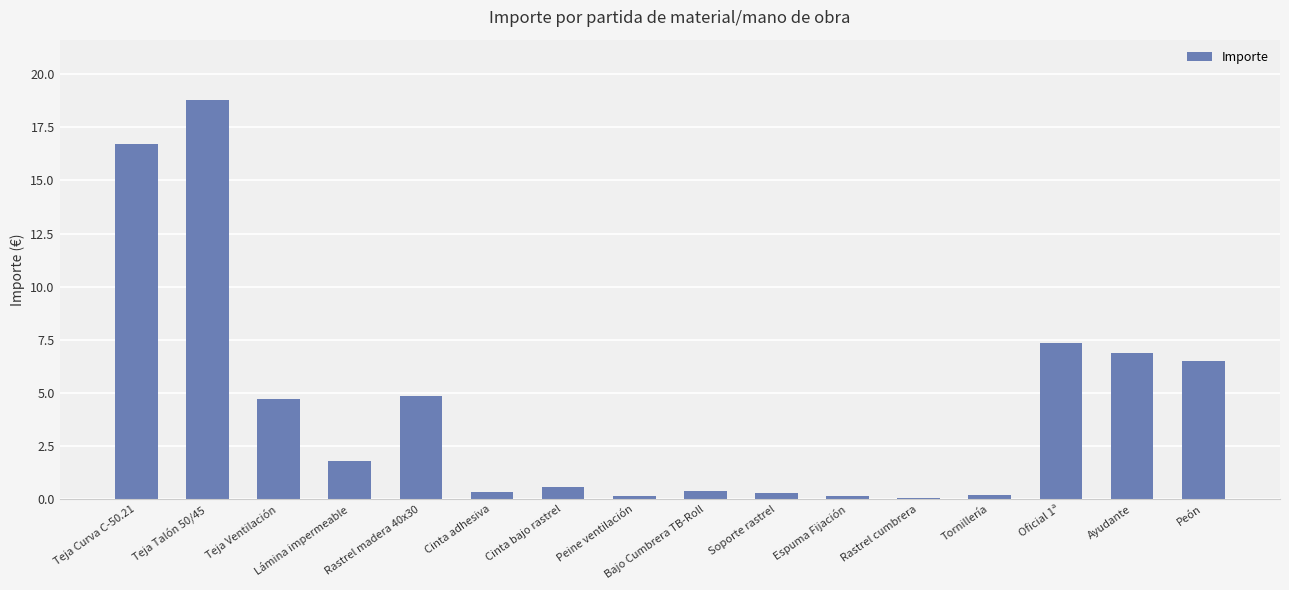

What is the change in value from Bajo Cumbrera TB-Roll to Rastrel cumbrera?

-0.3